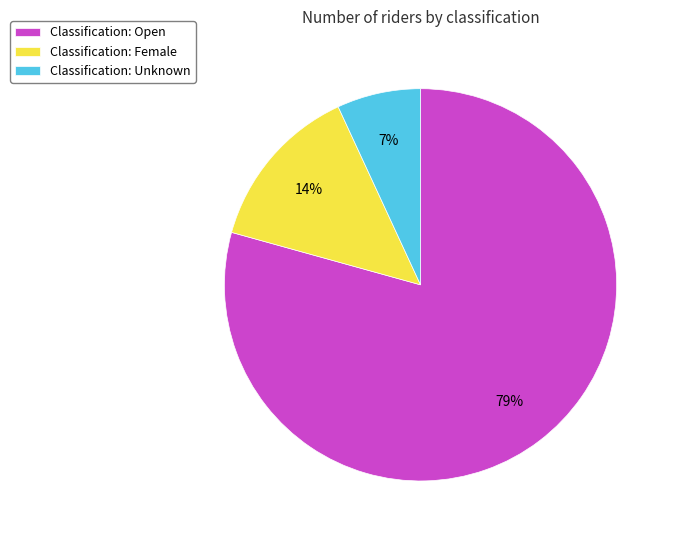

Do Classification: Female and Classification: Open together represent more than half of the pie?

Yes